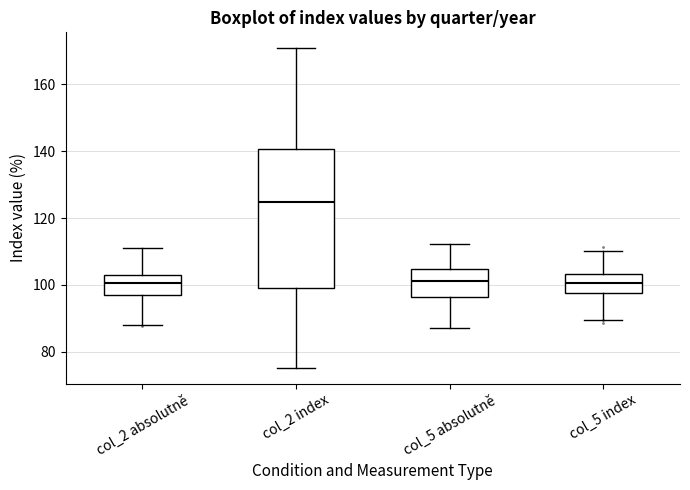

Comparing the boxes themselves (not the whiskers), which one is the tallest?

col_2 index